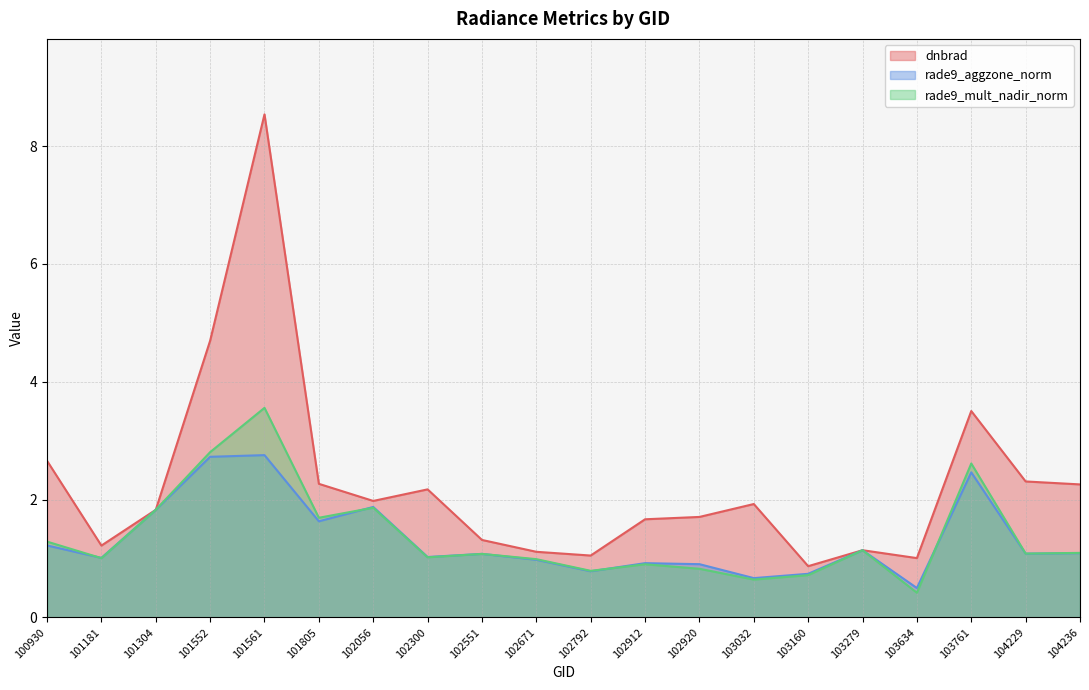

At which category does rade9_mult_nadir_norm reach its first local valley?

101181